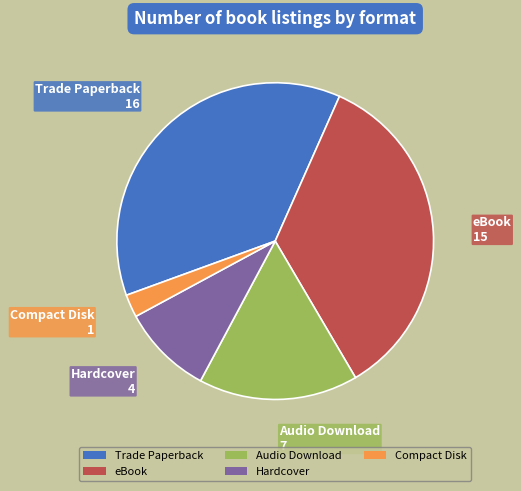

True or false: Audio Download accounts for 29% of the total.

False